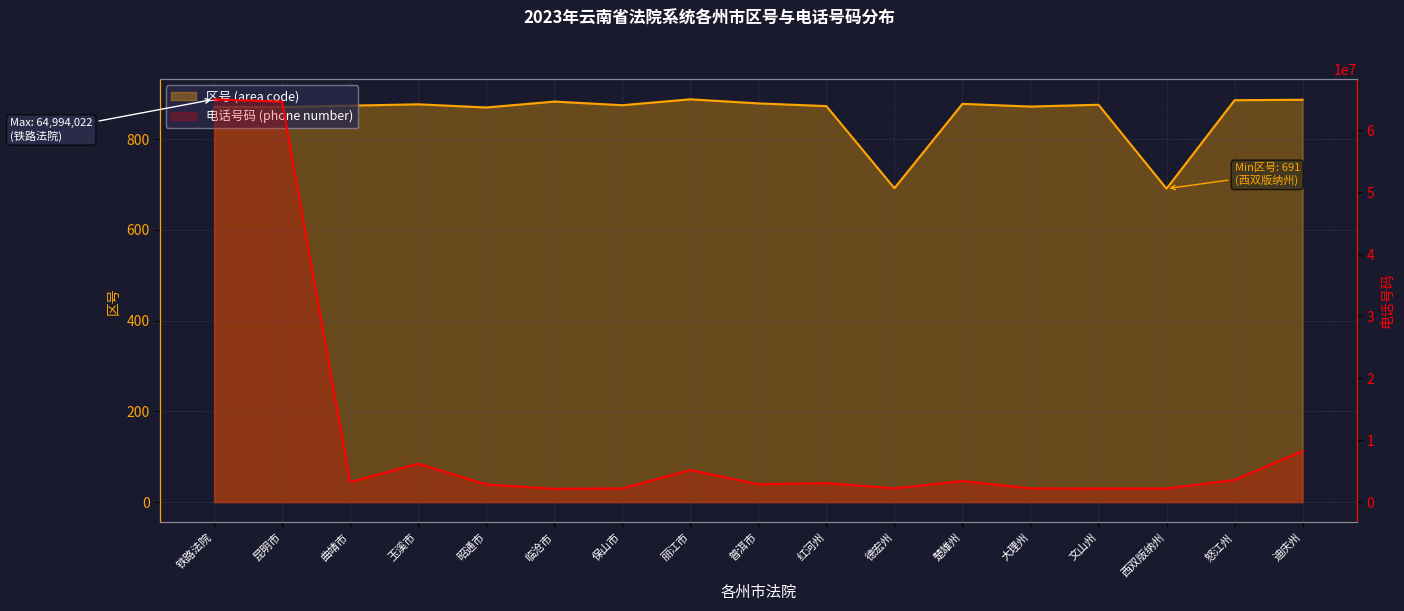

How many distinct data groups are displayed?

2